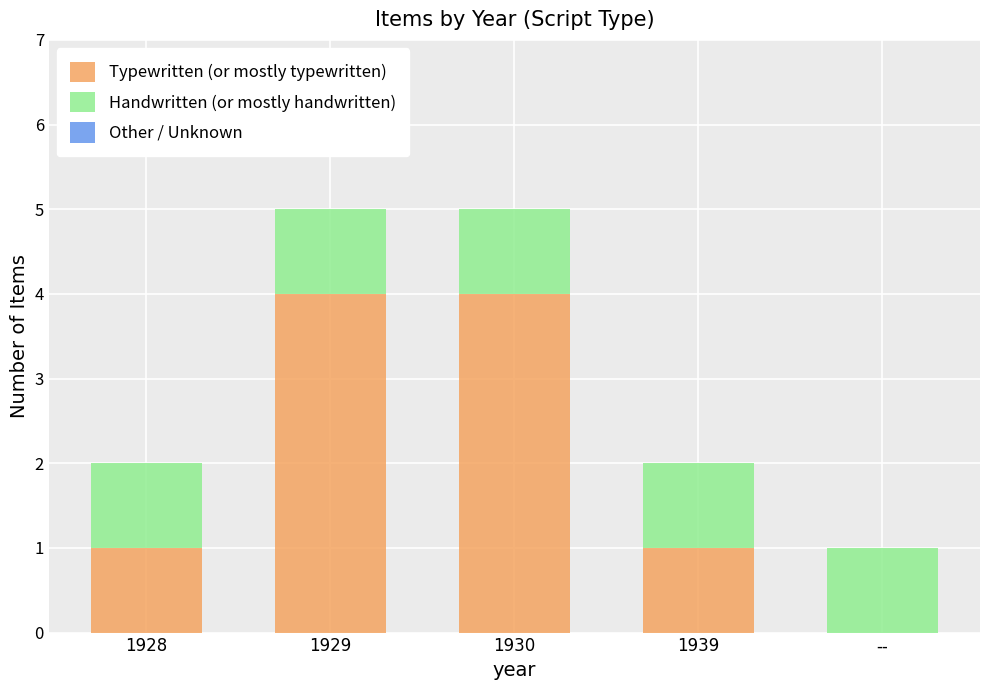

The Typewritten (or mostly typewritten) series shows 1 at 1930. True or false?

False